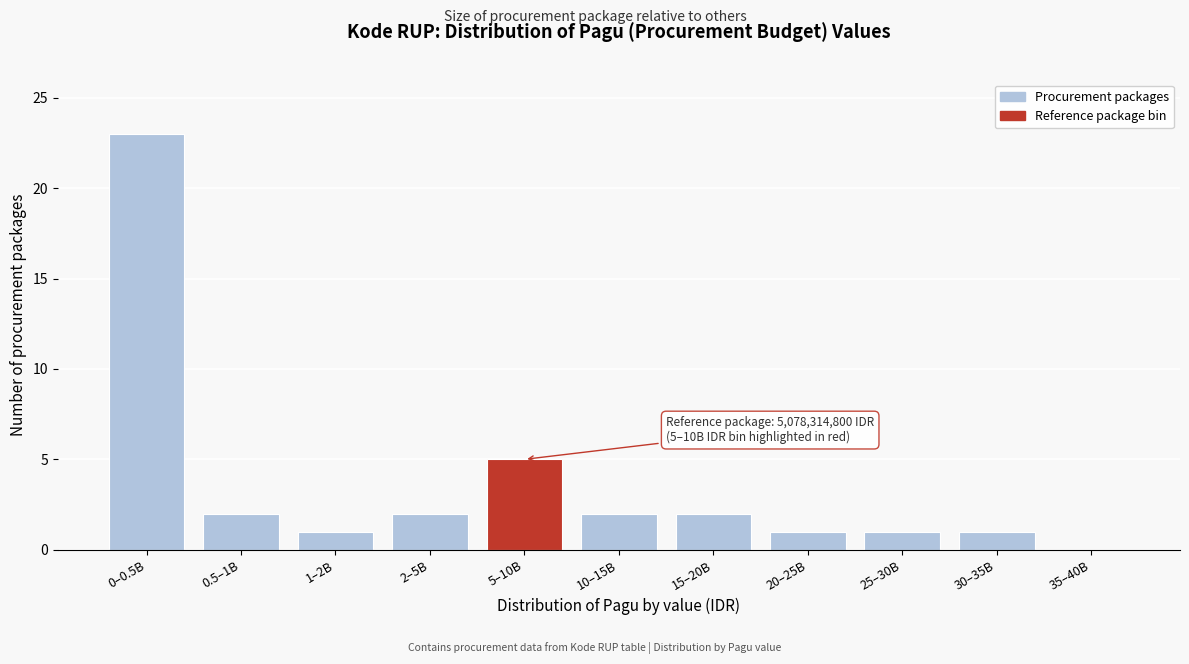

Reading left to right, transcribe all the data shown in this chart.

0–0.5B=23	0.5–1B=2	1–2B=1	2–5B=2	5–10B=5	10–15B=2	15–20B=2	20–25B=1	25–30B=1	30–35B=1	35–40B=0